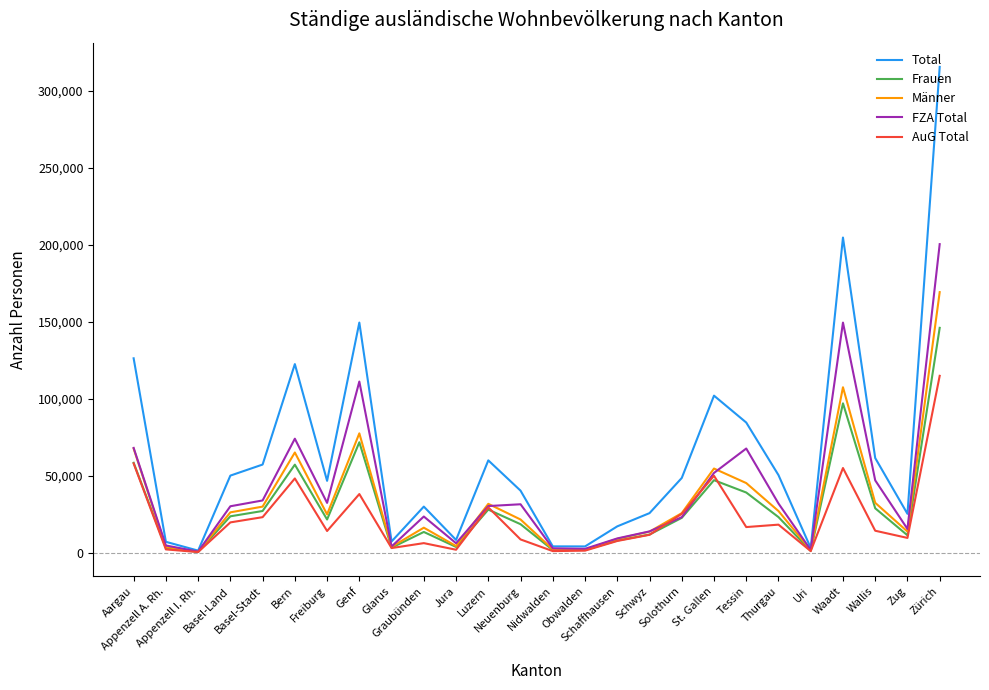

Where is the first local minimum for Total?

Appenzell I. Rh.